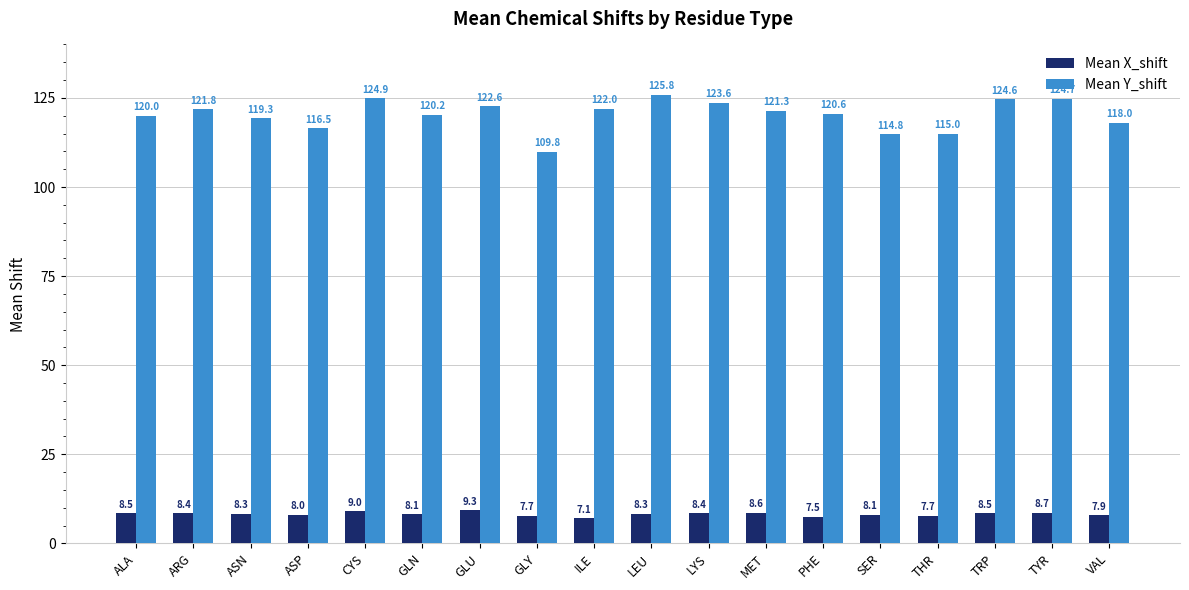

True or false: Mean Y_shift has a value of 82.7 at LYS.

False